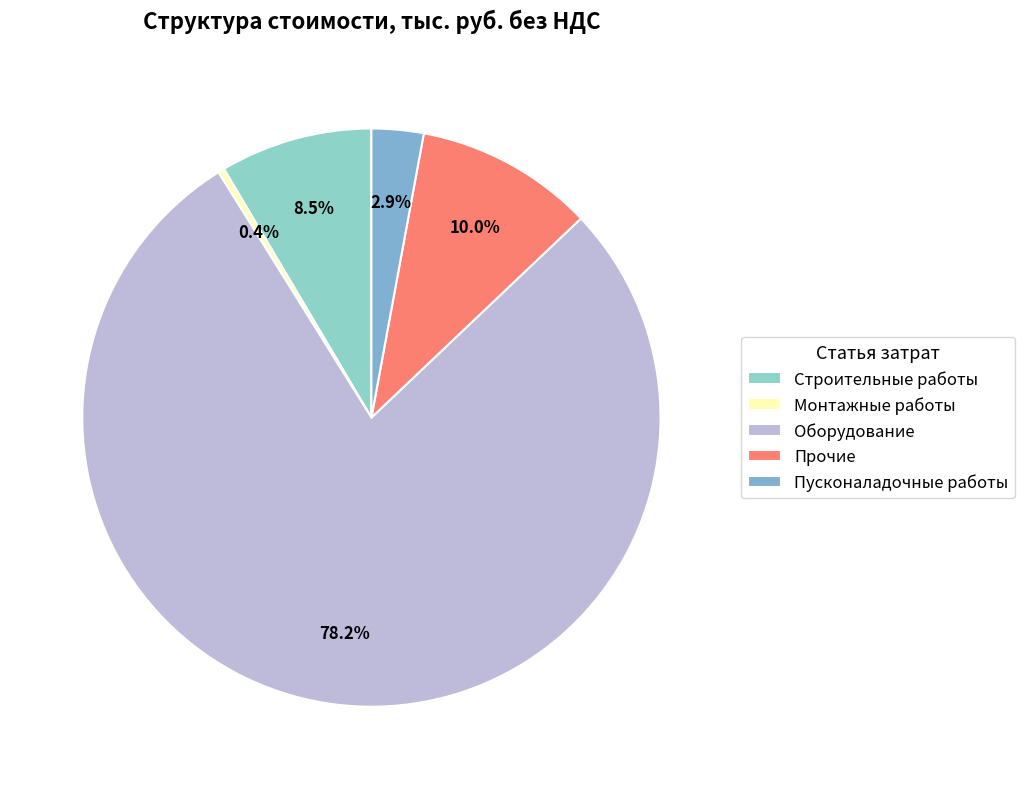

Which category has the smallest portion of the pie?

Монтажные работы